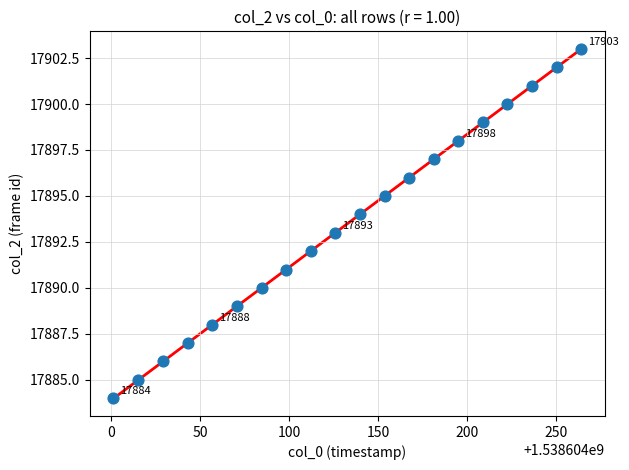

What is the range of Y values (max minus min)?

19